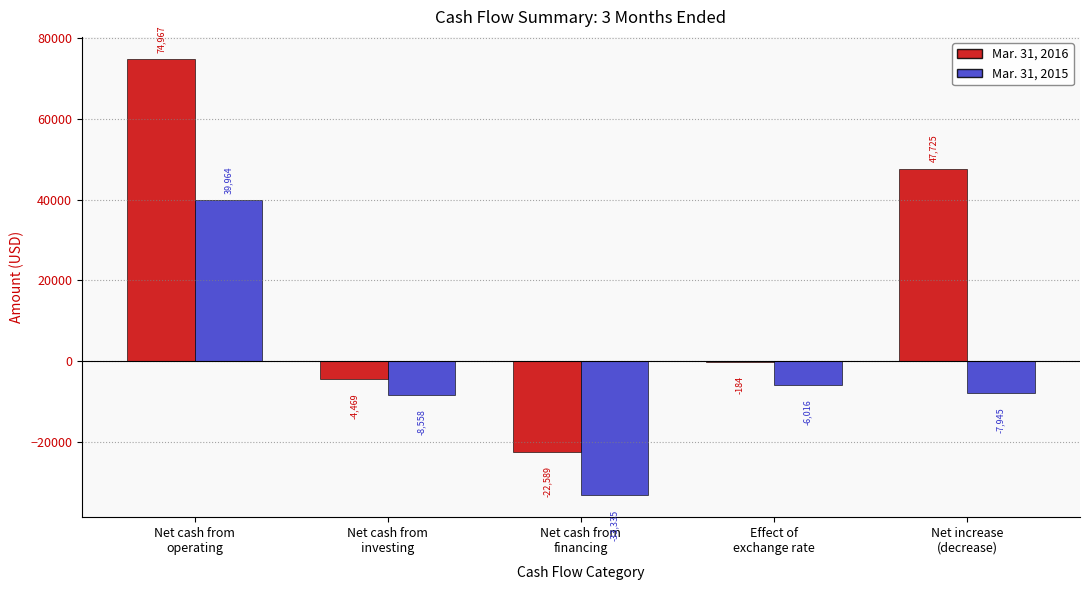

What is the sum of all Mar. 31, 2016 values?

95450